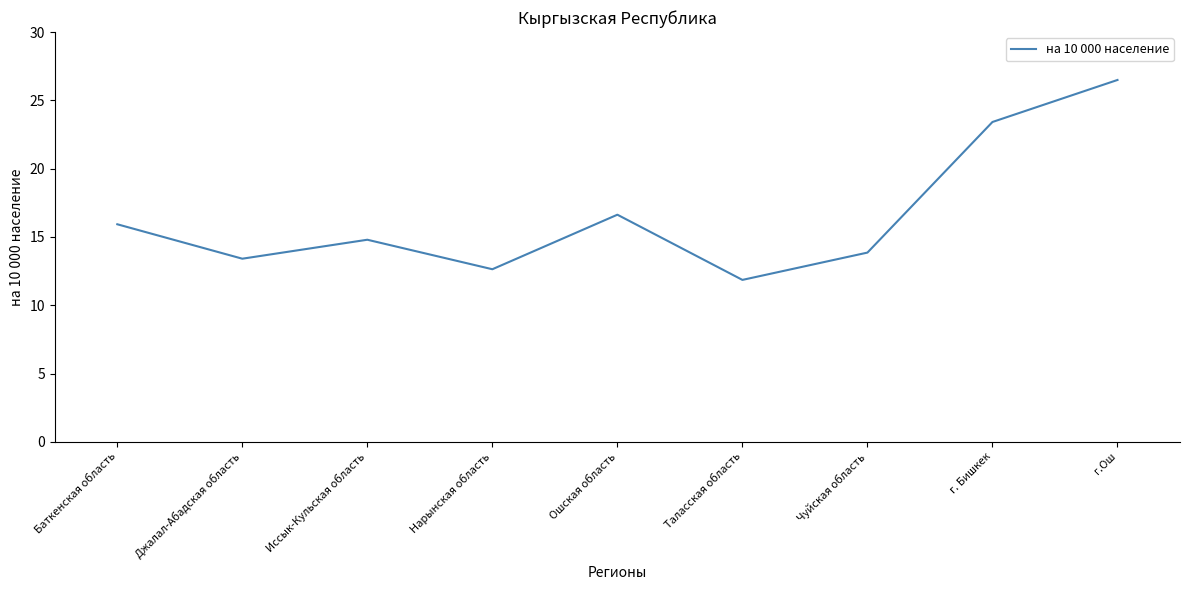

How many values exceed 14?

5